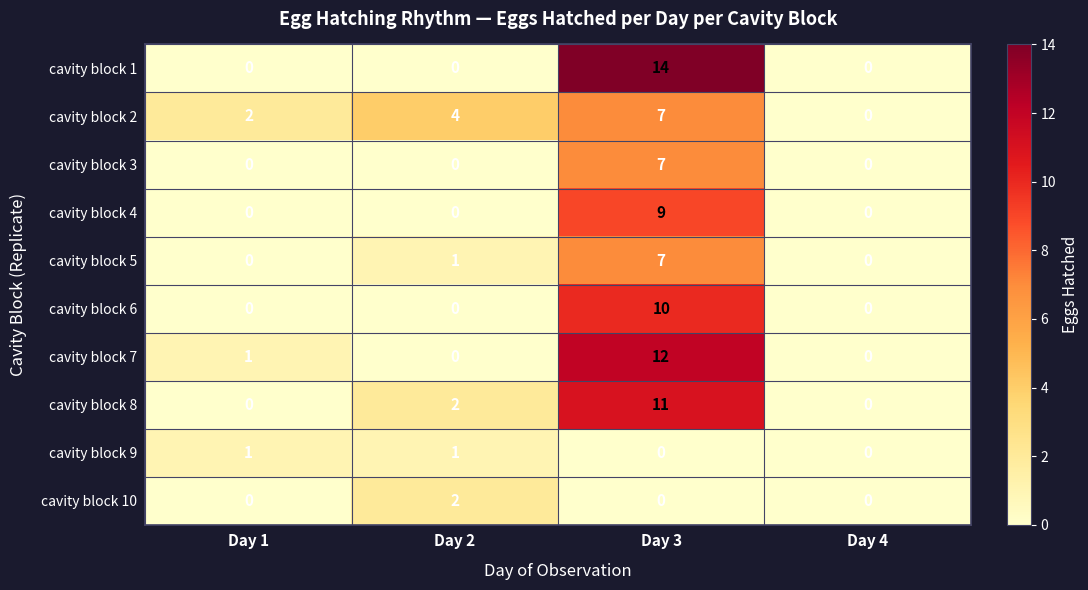

True or false: cavity block 6 has a value of 0 at Day 4.

True